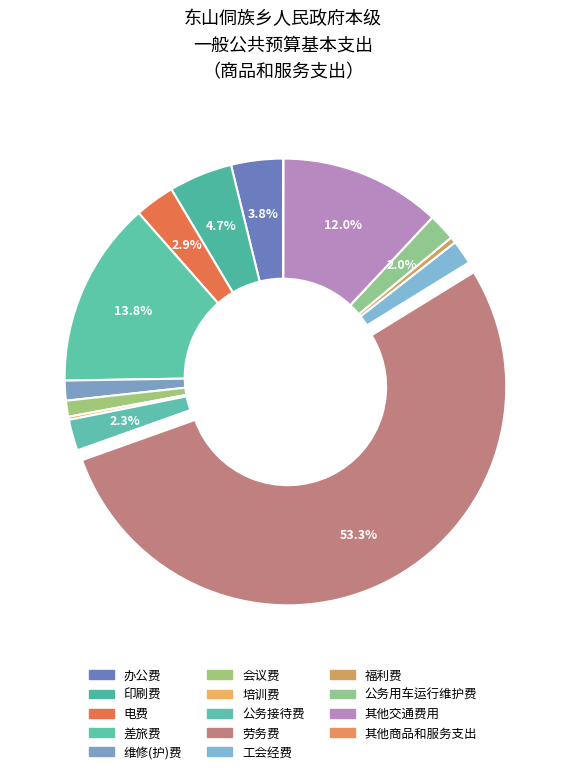

Is it true that 劳务费 is 53% of the pie?

True